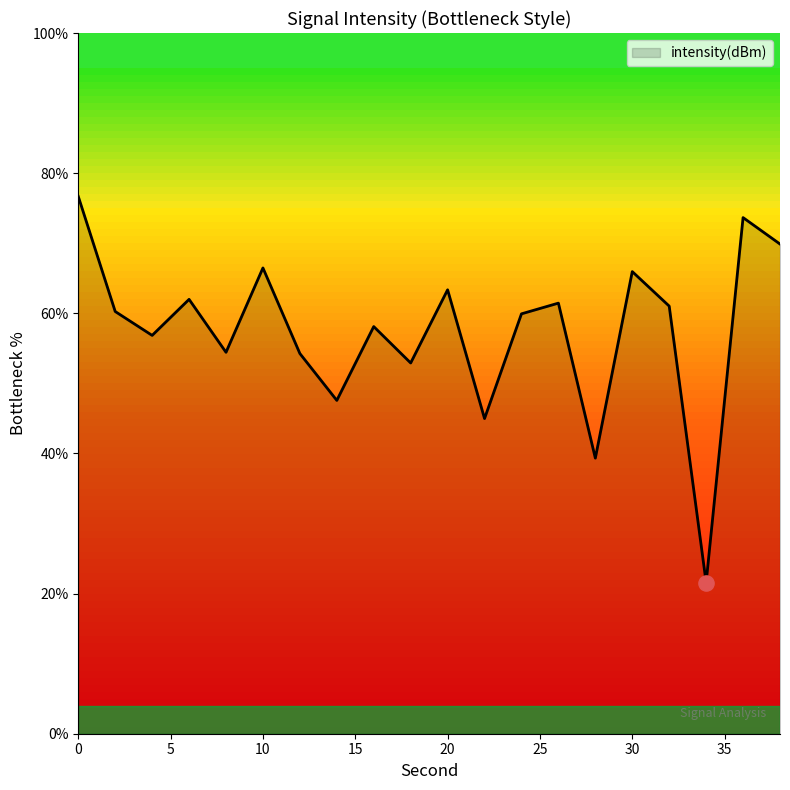

What is the minimum value shown in the chart?

21.6